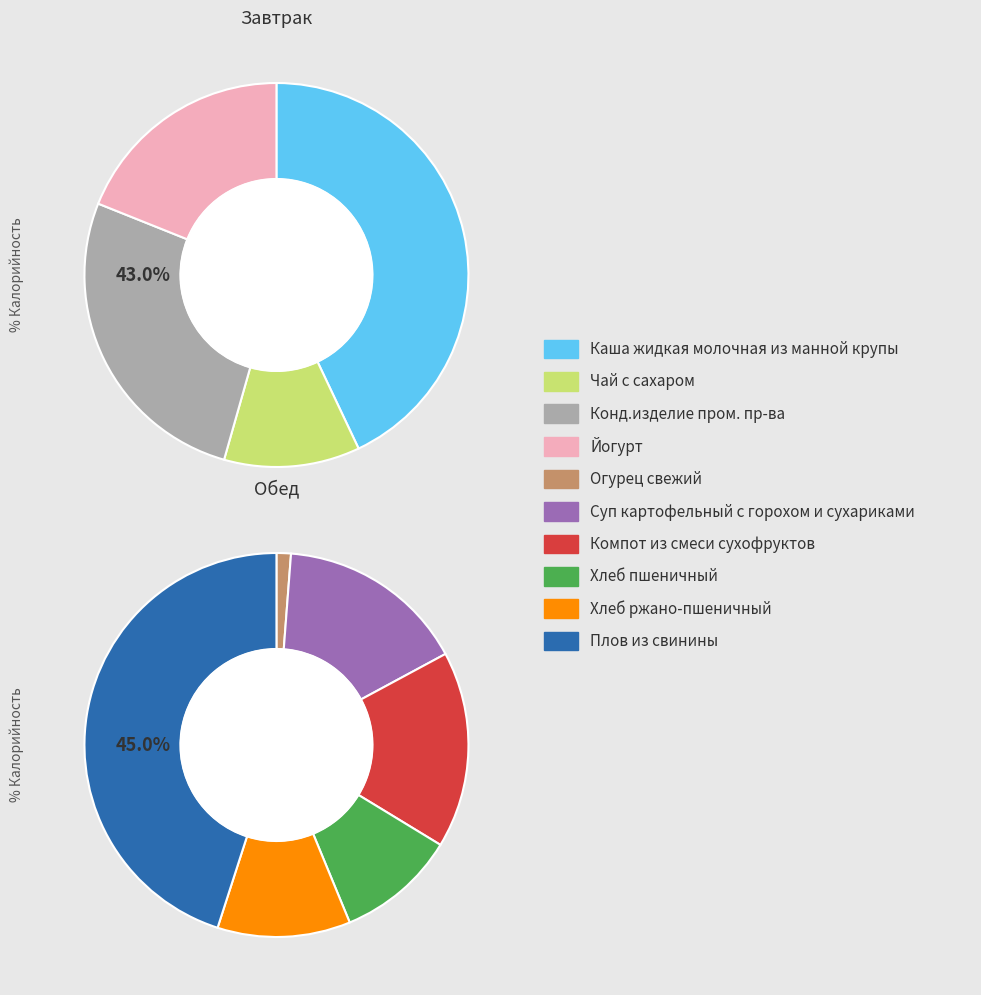

How many slices are in this pie chart?

10